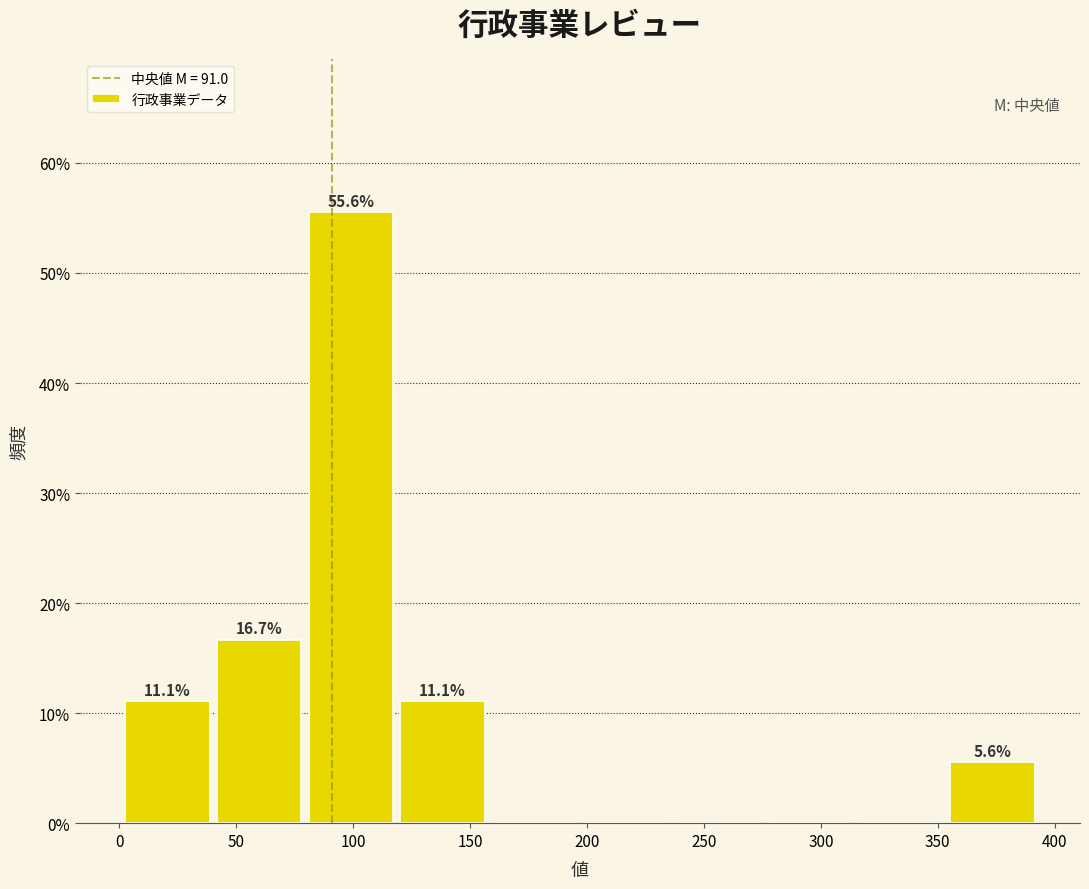

Which range on the x-axis has the tallest bar?

80 to 120